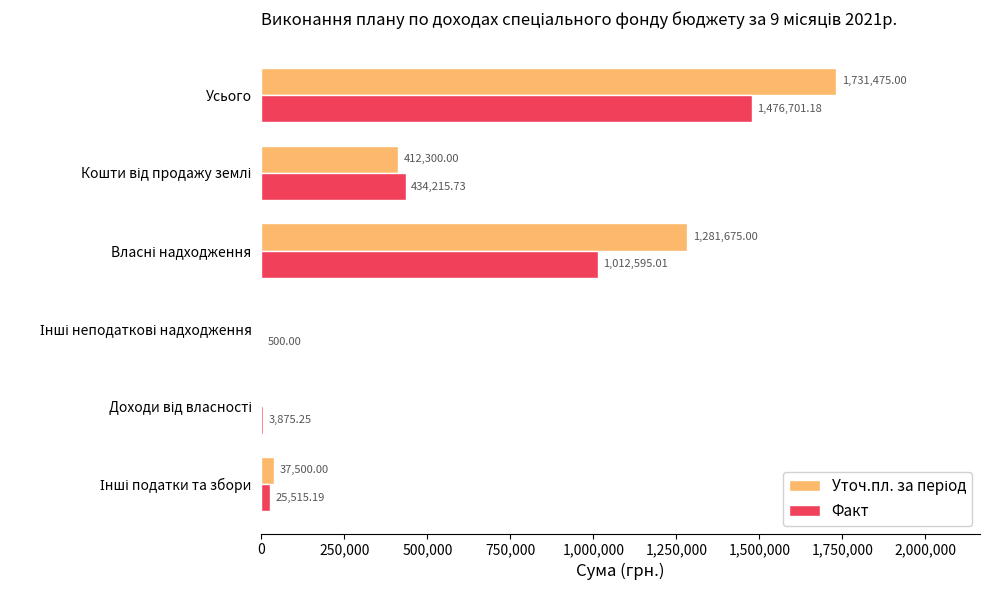

At which category is the sum across all series the highest?

Усього